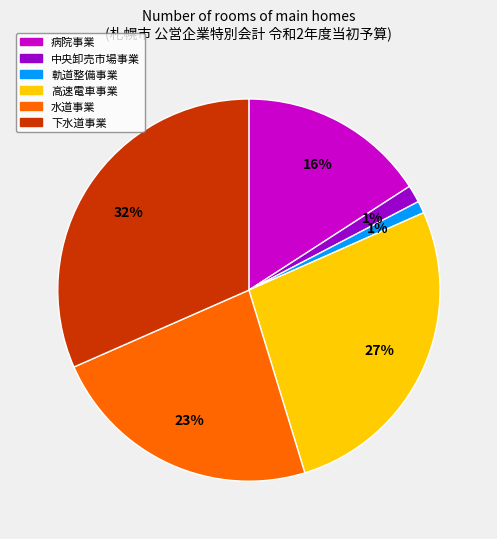

To the nearest percent, what is the combined percentage of 水道事業 and 高速電車事業?

50%